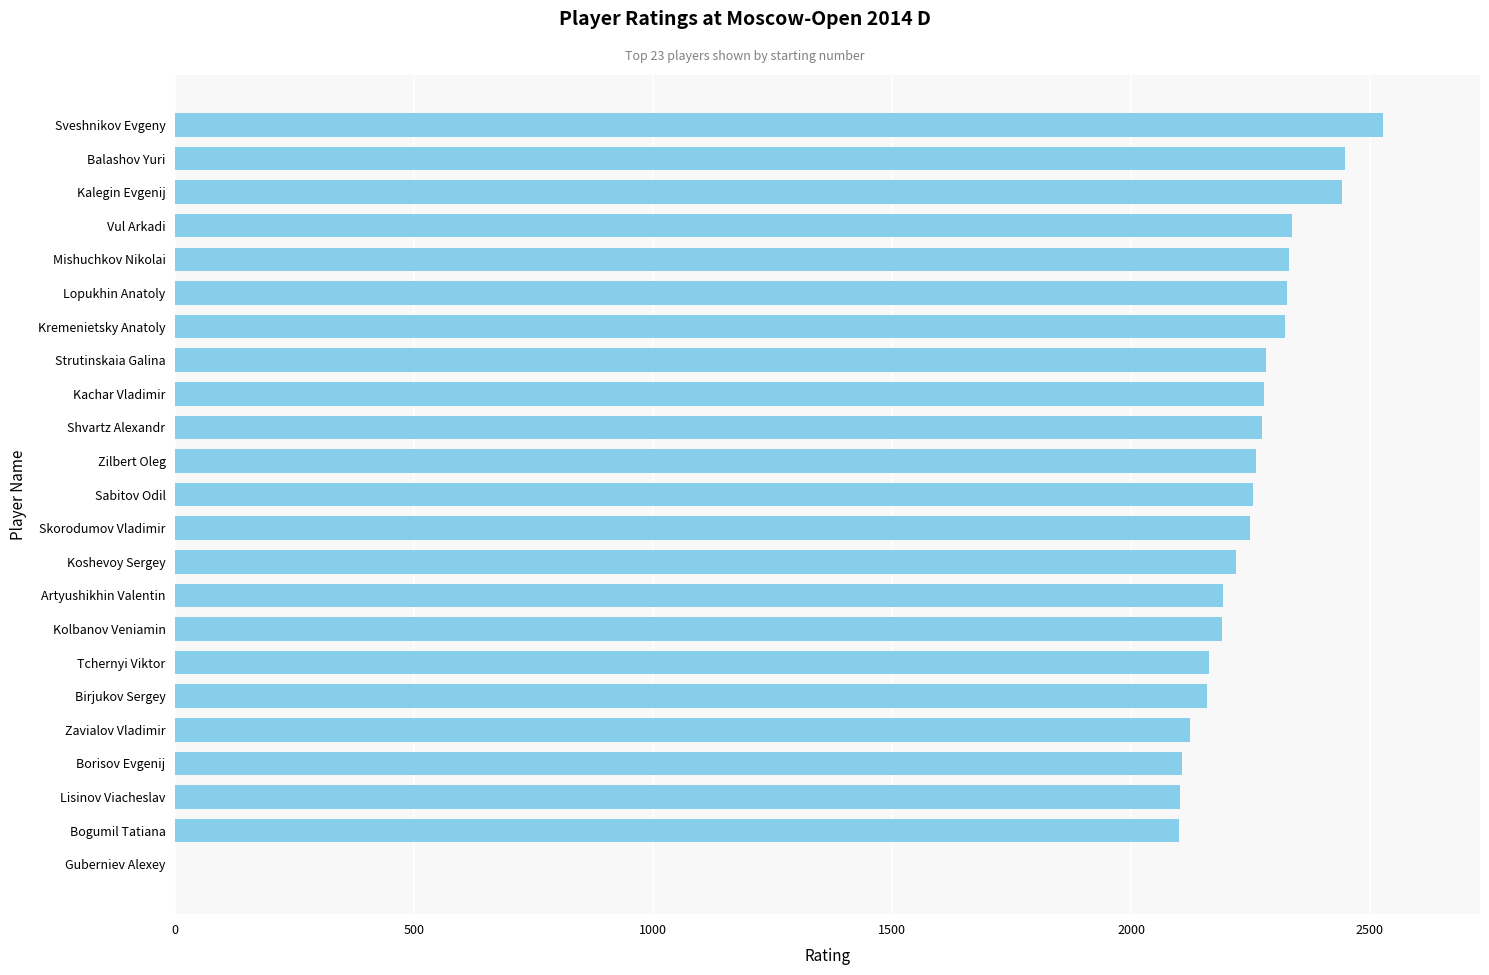

What is the average value?

2160